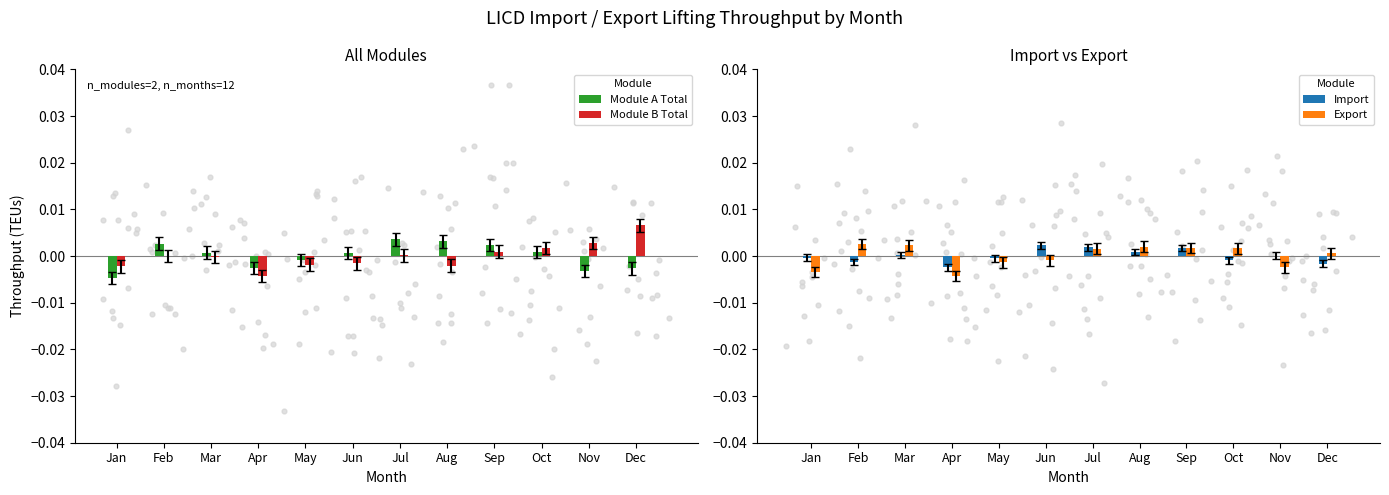

What are all the series names shown in the legend?

Module A Total, Module B Total, Import, Export